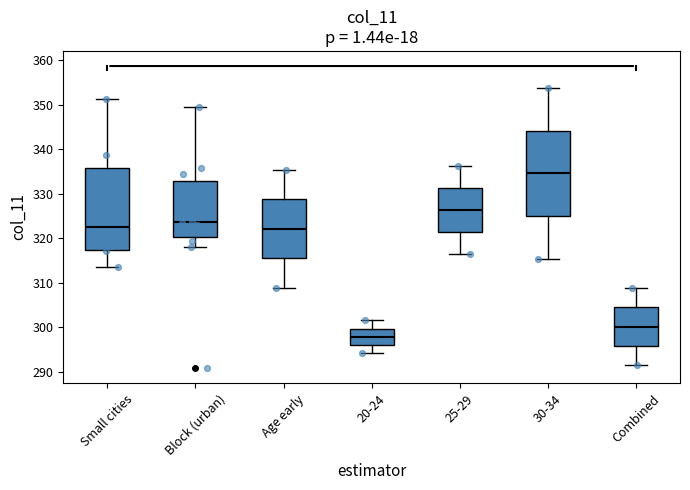

Where is the lower edge of the box for Small cities on the y-axis? The values are not printed on the chart, so give them approximately, as read against the axis.

317